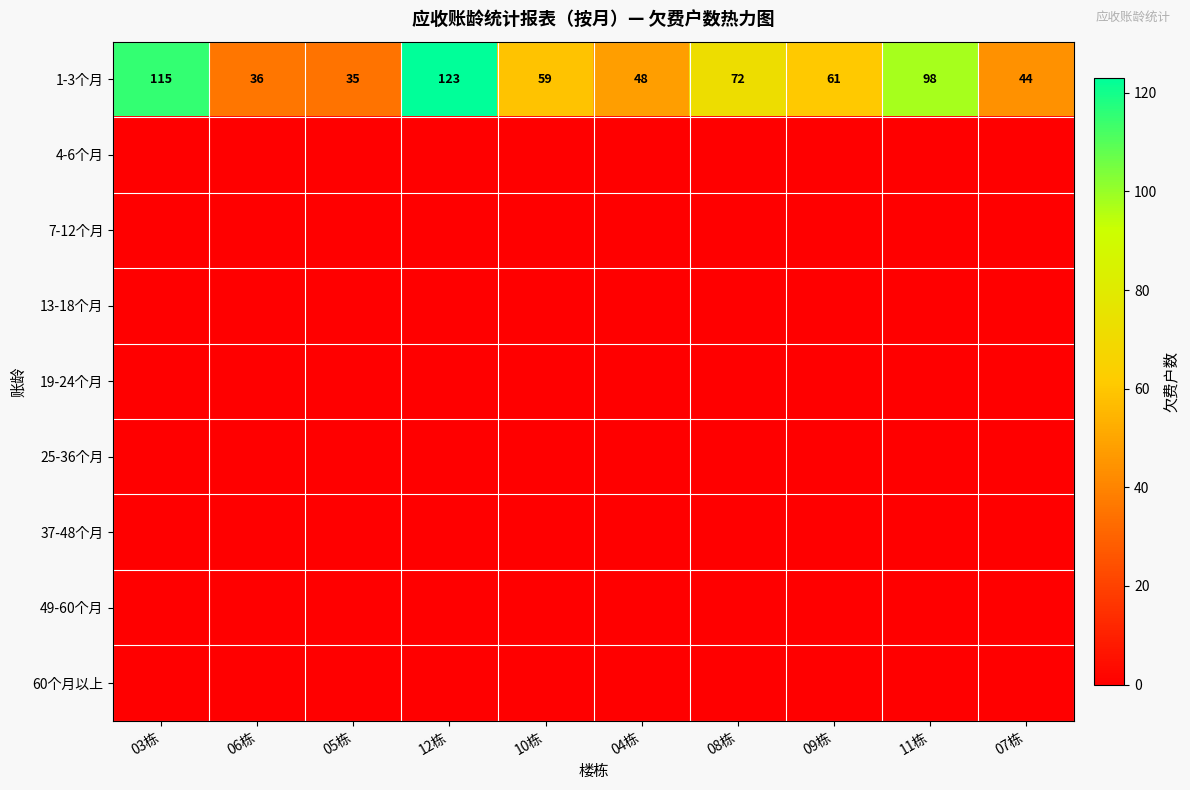

What is the difference between the maximum and minimum values in the 1-3个月 series?

88